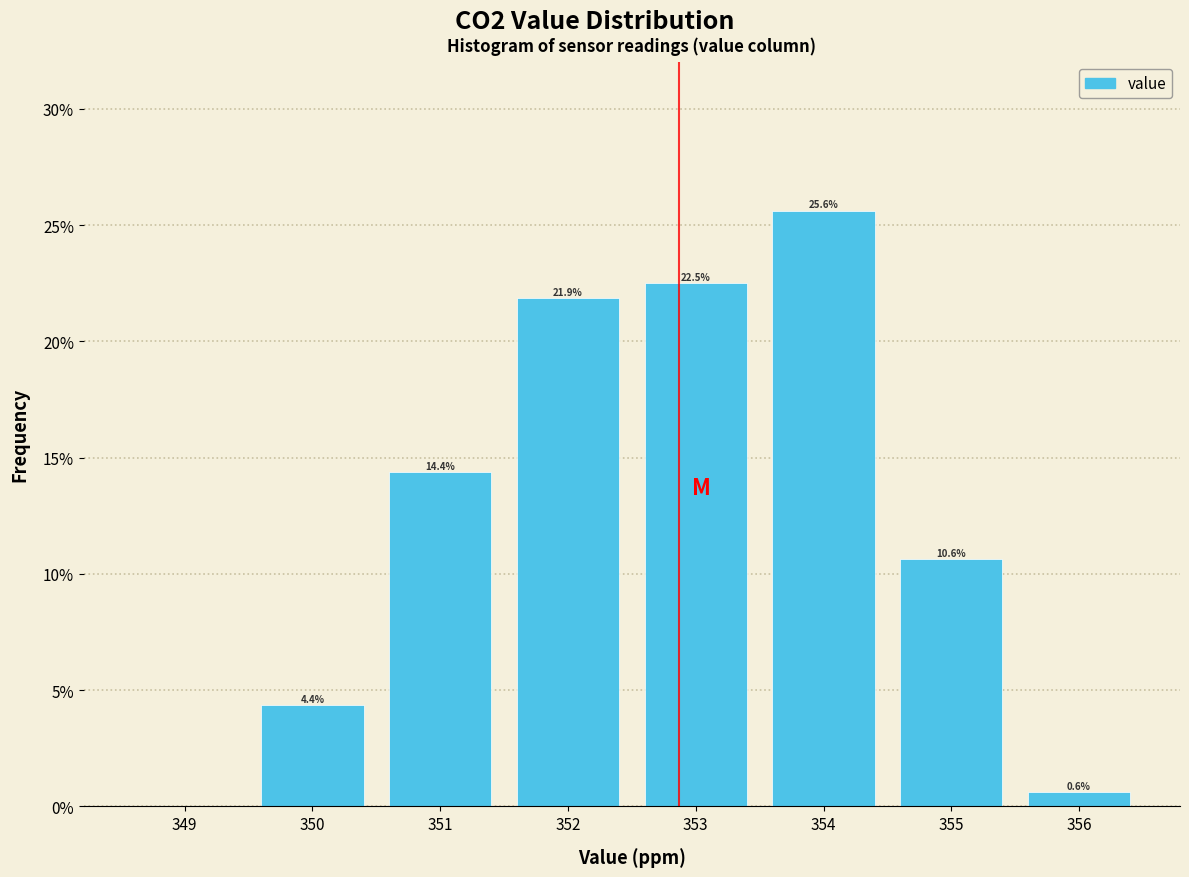

Which range on the x-axis has the tallest bar?

353.5 to 354.5